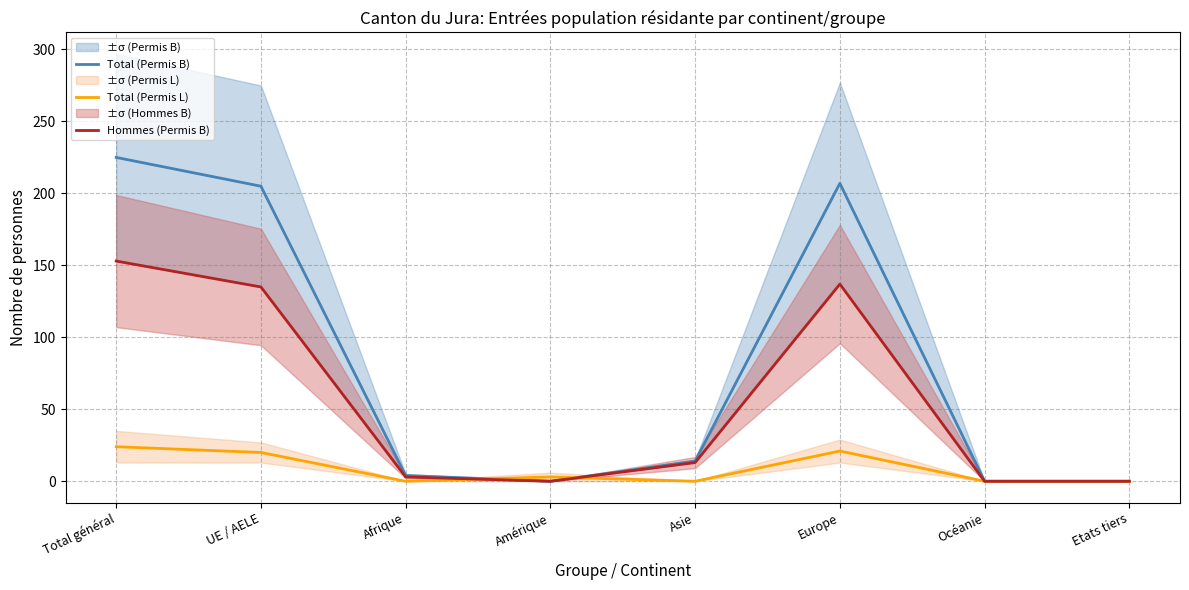

Rank the categories by Total (Permis B) value from lowest to highest.

Amérique, Océanie, Etats tiers, Afrique, Asie, UE / AELE, Europe, Total général